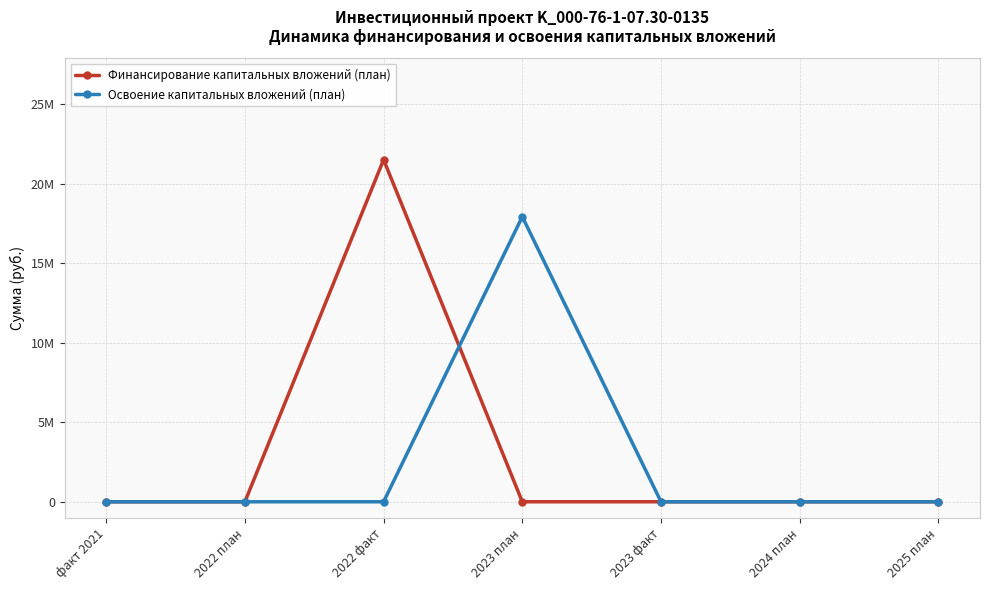

What are all the series names shown in the legend?

Финансирование капитальных вложений (план), Освоение капитальных вложений (план)